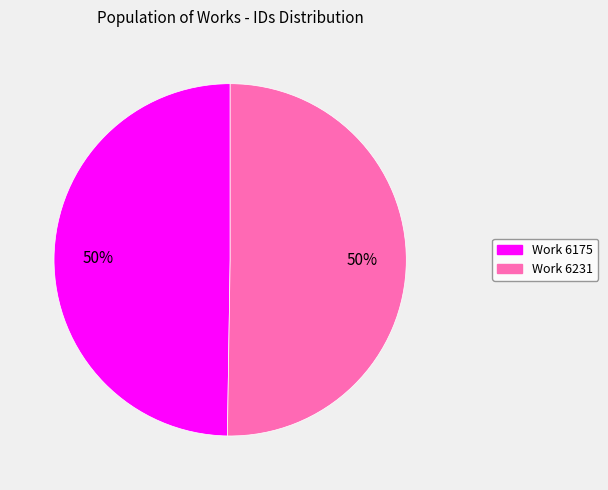

What is the smallest slice in the pie chart?

6175